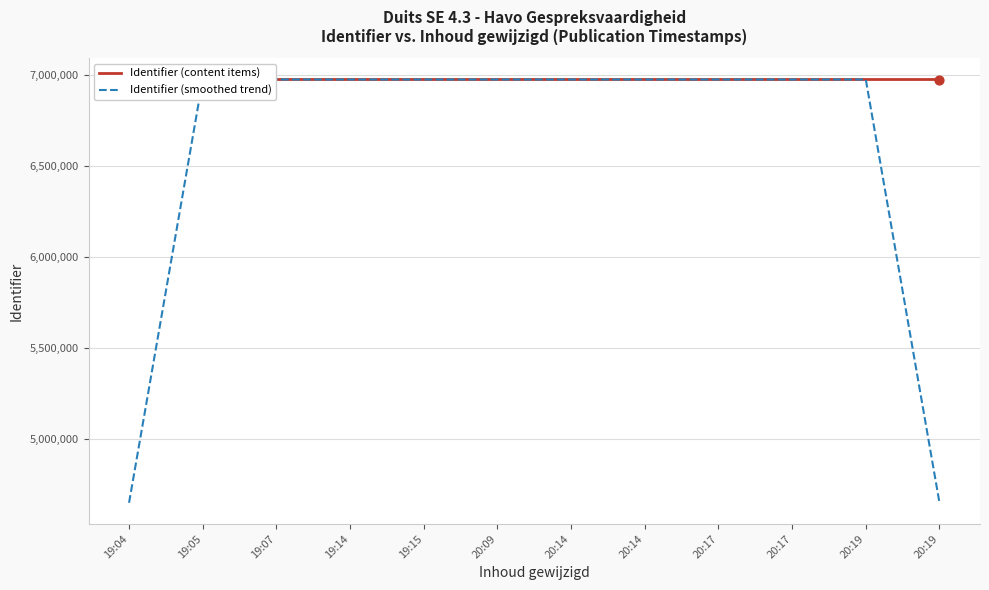

Which series has the largest total across all categories?

Identifier (content items)